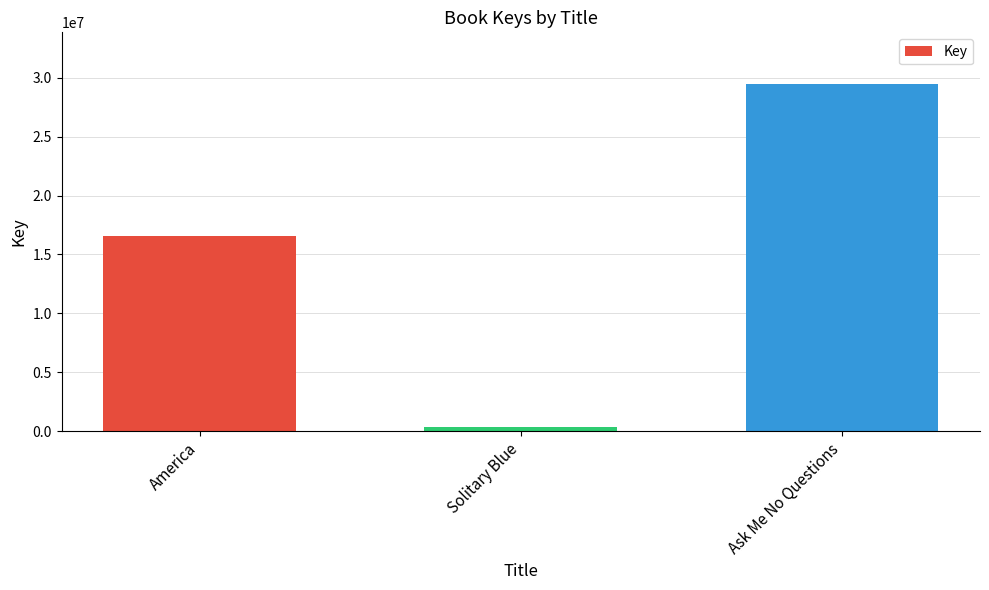

Is it true that the value at America is 26398544?

False